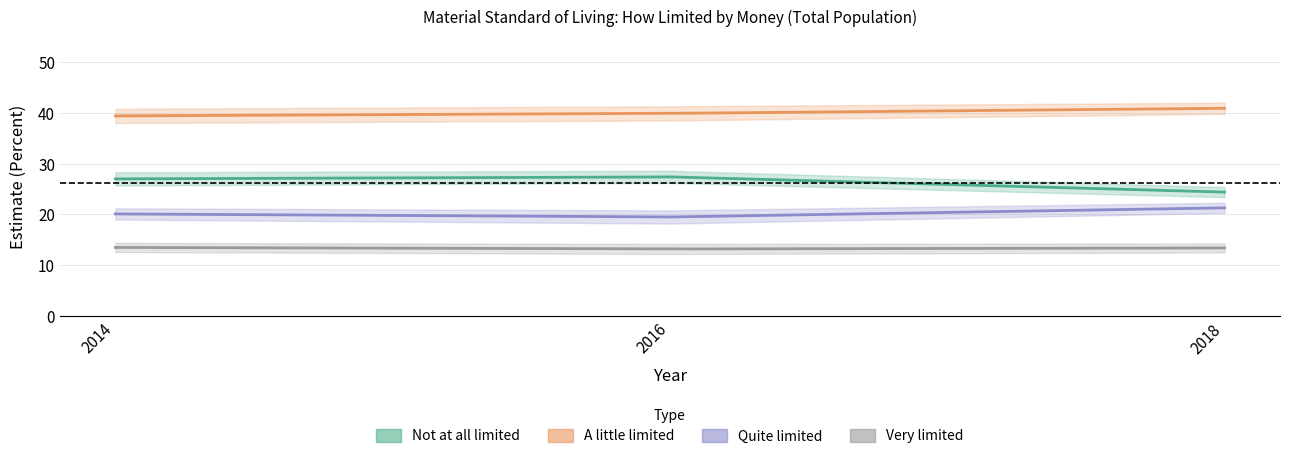

The value of A little limited at 2014 is 19.1. True or false?

False